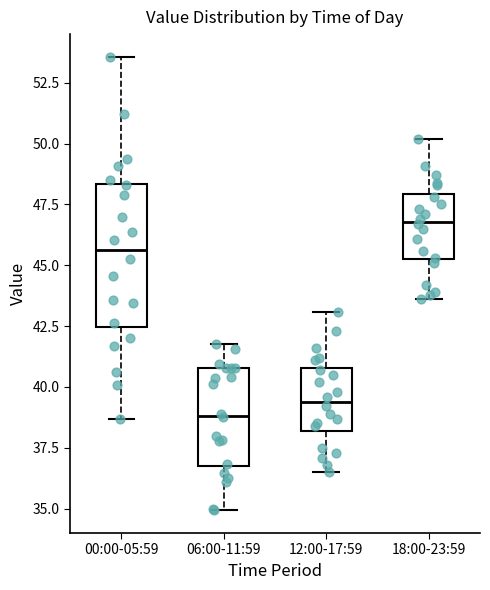

Reading left to right, read every box against the y-axis: the position of its median line, the range the box covers, and the ends of its whiskers. The values are not printed on the chart, so give them approximately, as read against the axis.

00:00-05:59: median 45.5, box 42.5 to 48.5, whiskers 38.5 to 53.5
06:00-11:59: median 39.0, box 36.5 to 41.0, whiskers 35.0 to 42.0
12:00-17:59: median 39.5, box 38.0 to 41.0, whiskers 36.5 to 43.0
18:00-23:59: median 47.0, box 45.5 to 48.0, whiskers 43.5 to 50.0